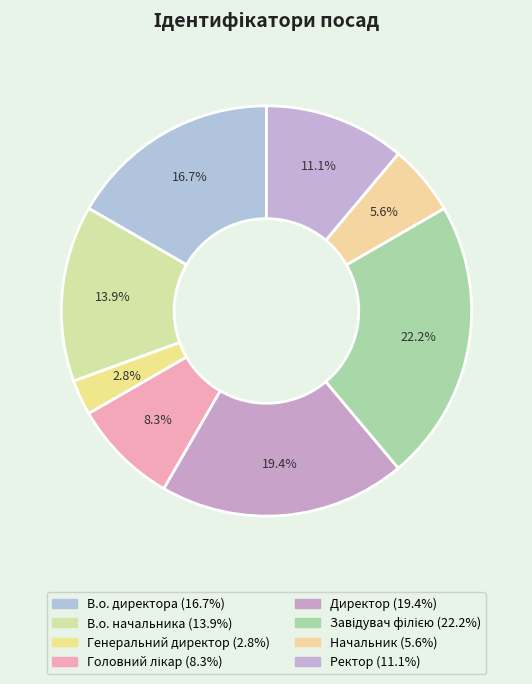

What is the smallest slice in the pie chart?

Генеральний директор